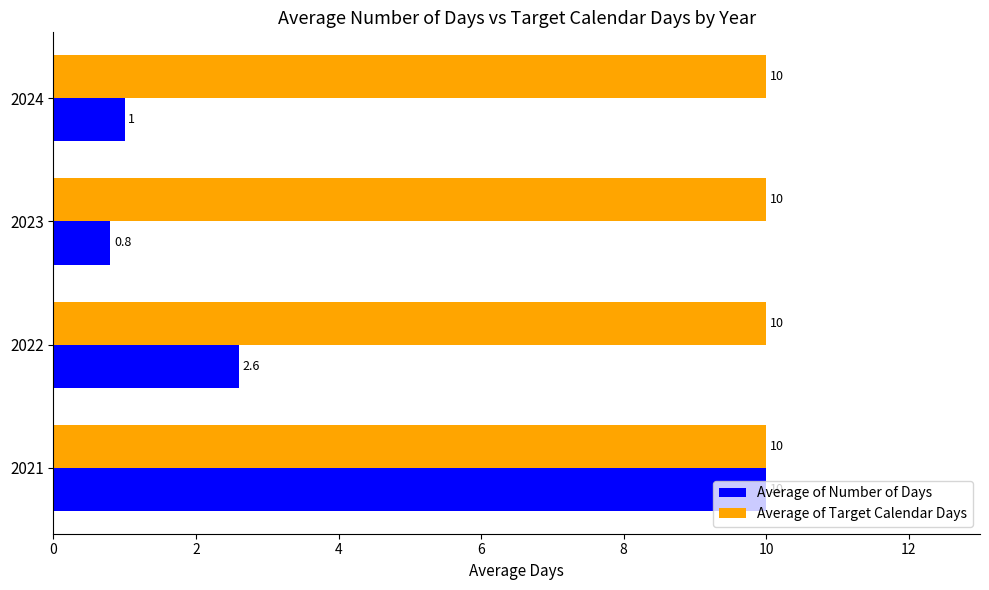

Rank the categories by Average of Number of Days value from highest to lowest.

2021, 2022, 2024, 2023